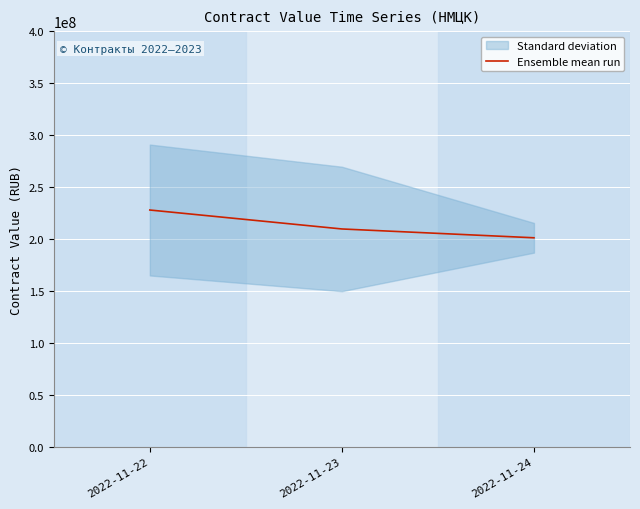

What is the ratio of the value at 2022-11-24 to the value at 2022-11-22?

0.9